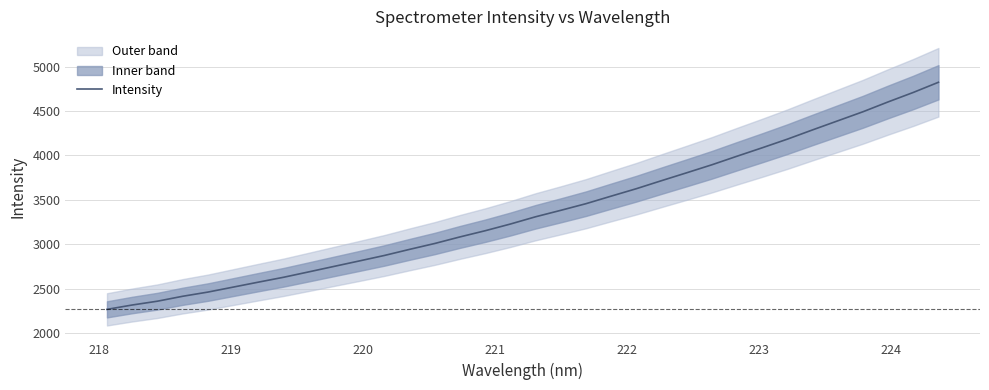

Is this an area chart (filled region under the line)?

No